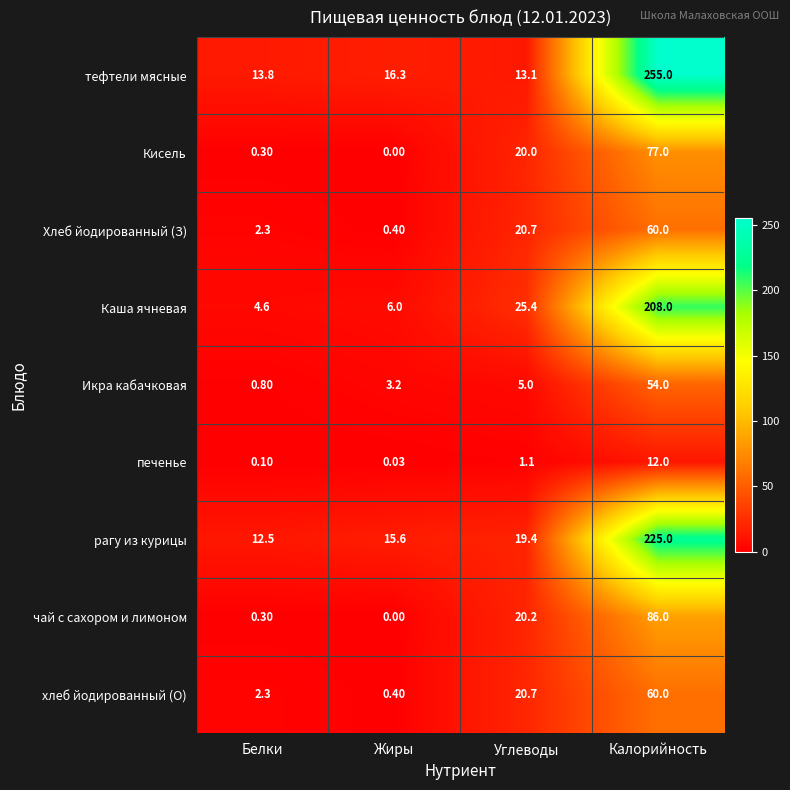

Which series has the largest range (max minus min)?

тефтели мясные